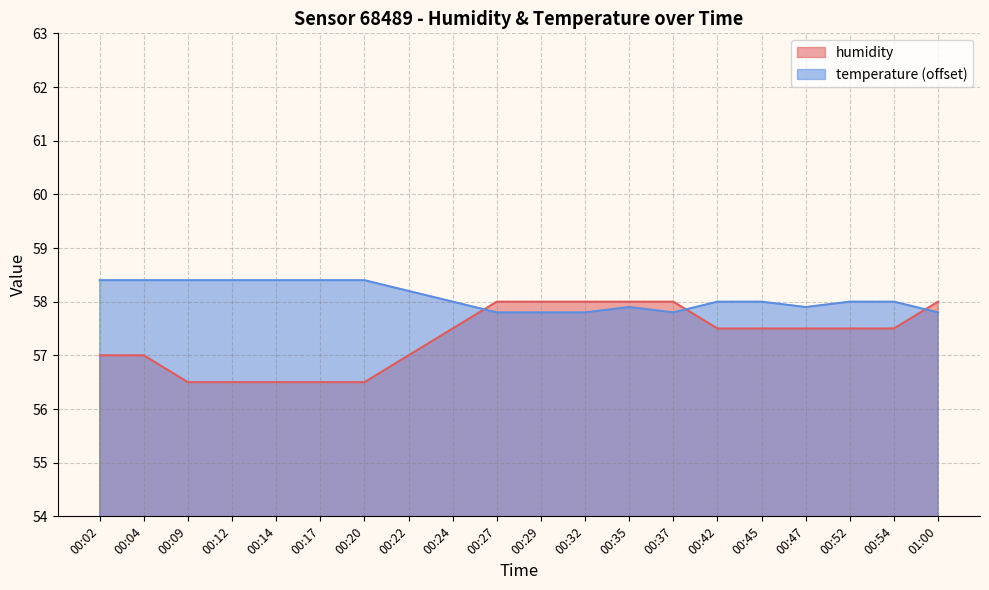

What are all the series names shown in the legend?

humidity, temperature (offset)